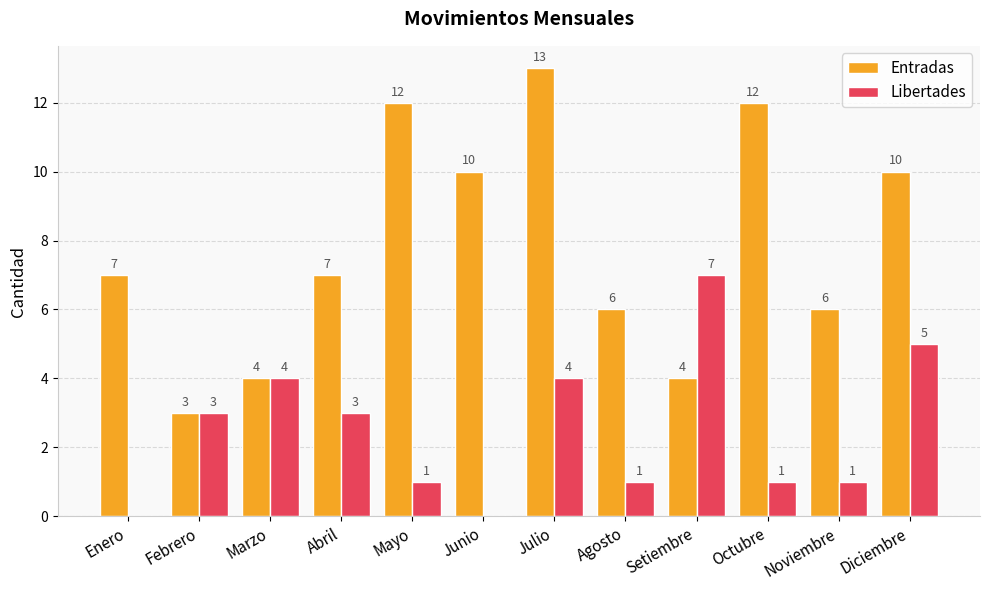

Read the Libertades value at Setiembre.

7